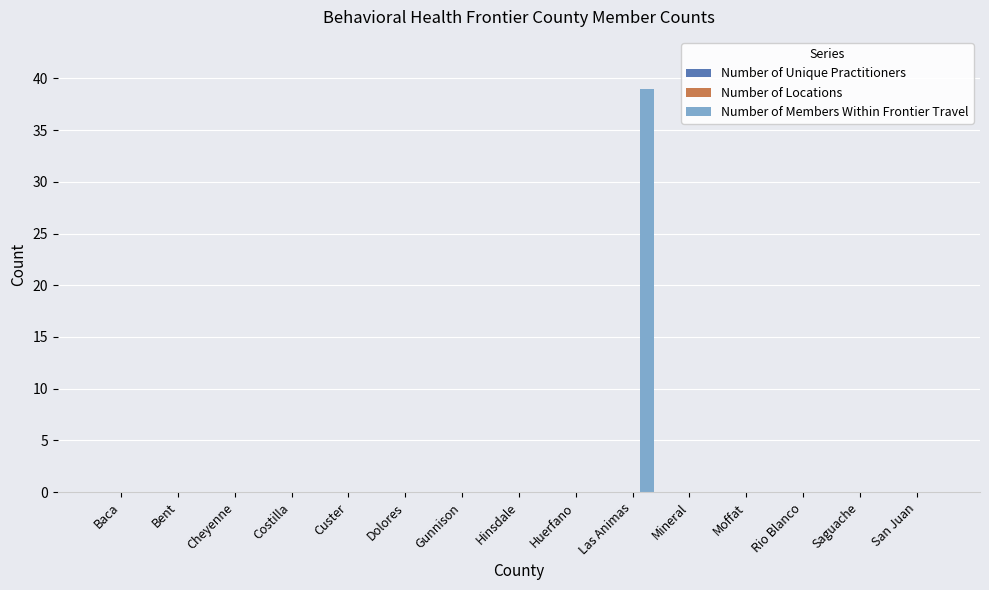

What is the greatest value displayed?

39